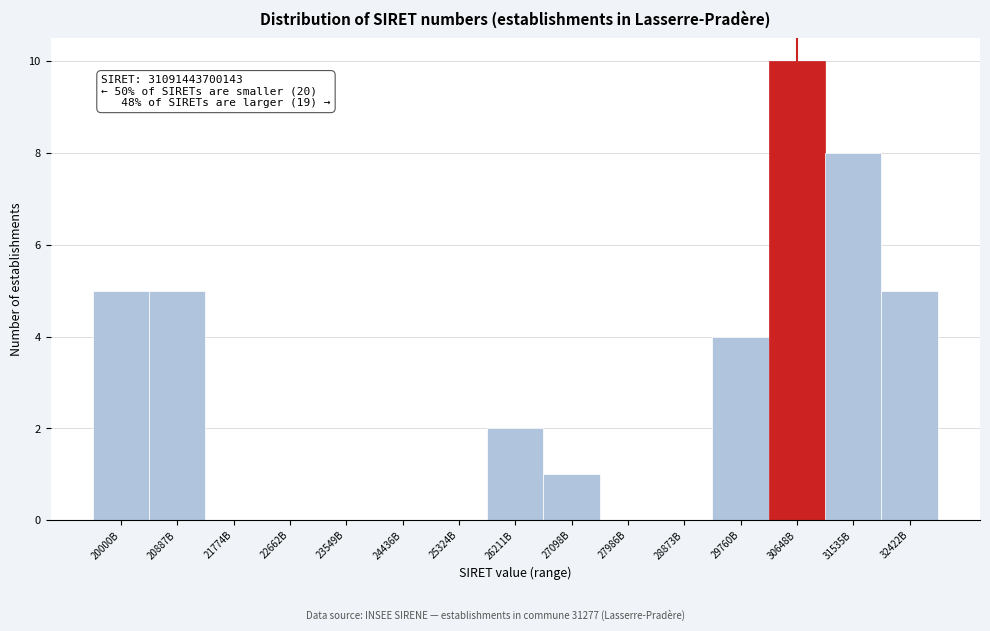

Reading right to left, list all the values displayed in this chart.

32422B=5	31535B=8	30648B=10	29760B=4	28873B=0	27986B=0	27098B=1	26211B=2	25324B=0	24436B=0	23549B=0	22662B=0	21774B=0	20887B=5	20000B=5